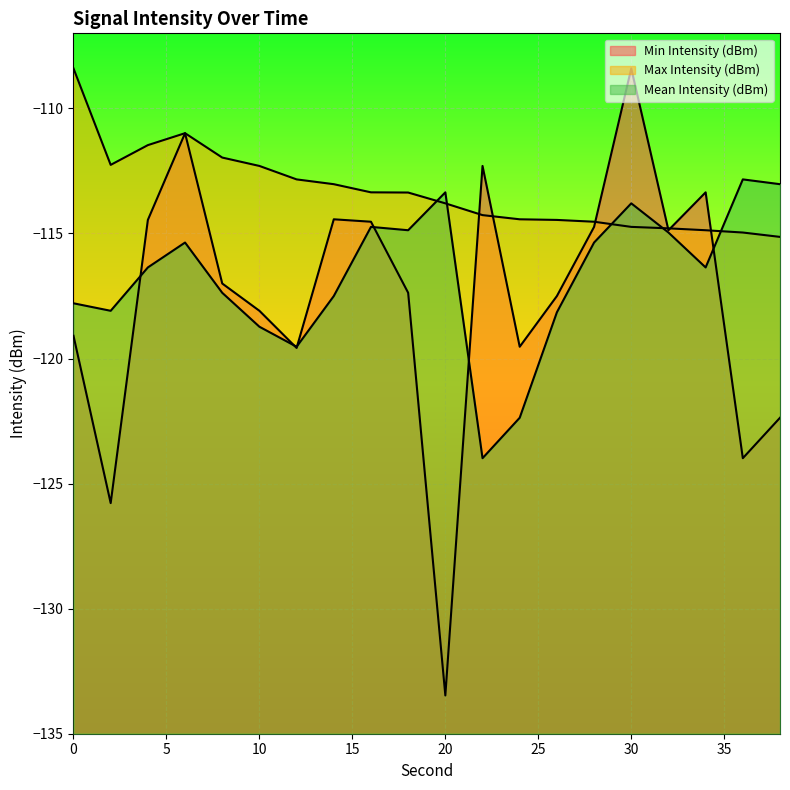

What is the sum of the Mean Intensity (dBm) values at 8 and 30?

-231.2